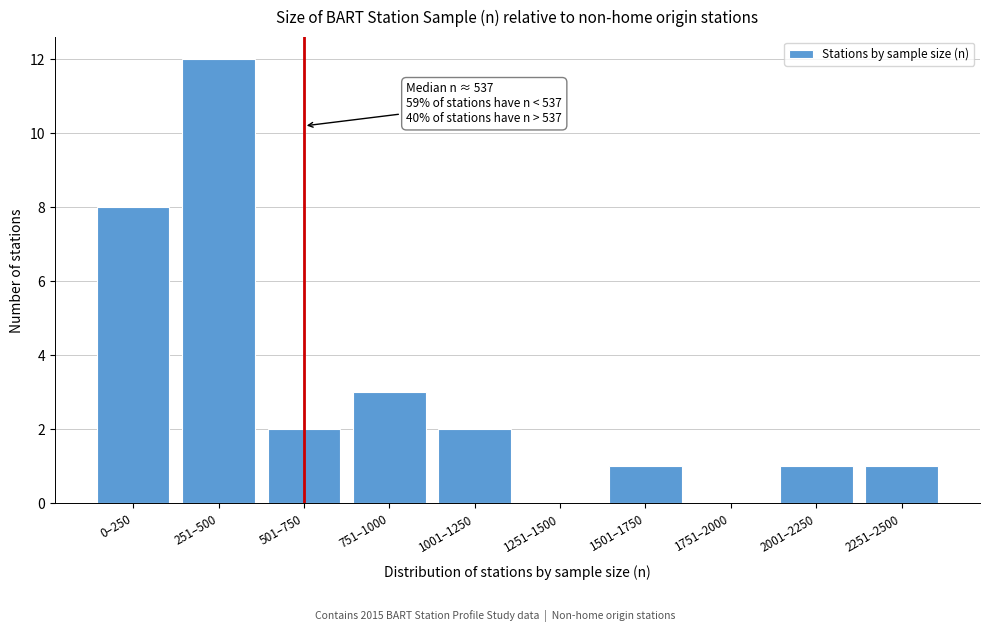

Reading left to right, extract all data points from this chart.

0–250=8	251–500=12	501–750=2	751–1000=3	1001–1250=2	1251–1500=0	1501–1750=1	1751–2000=0	2001–2250=1	2251–2500=1